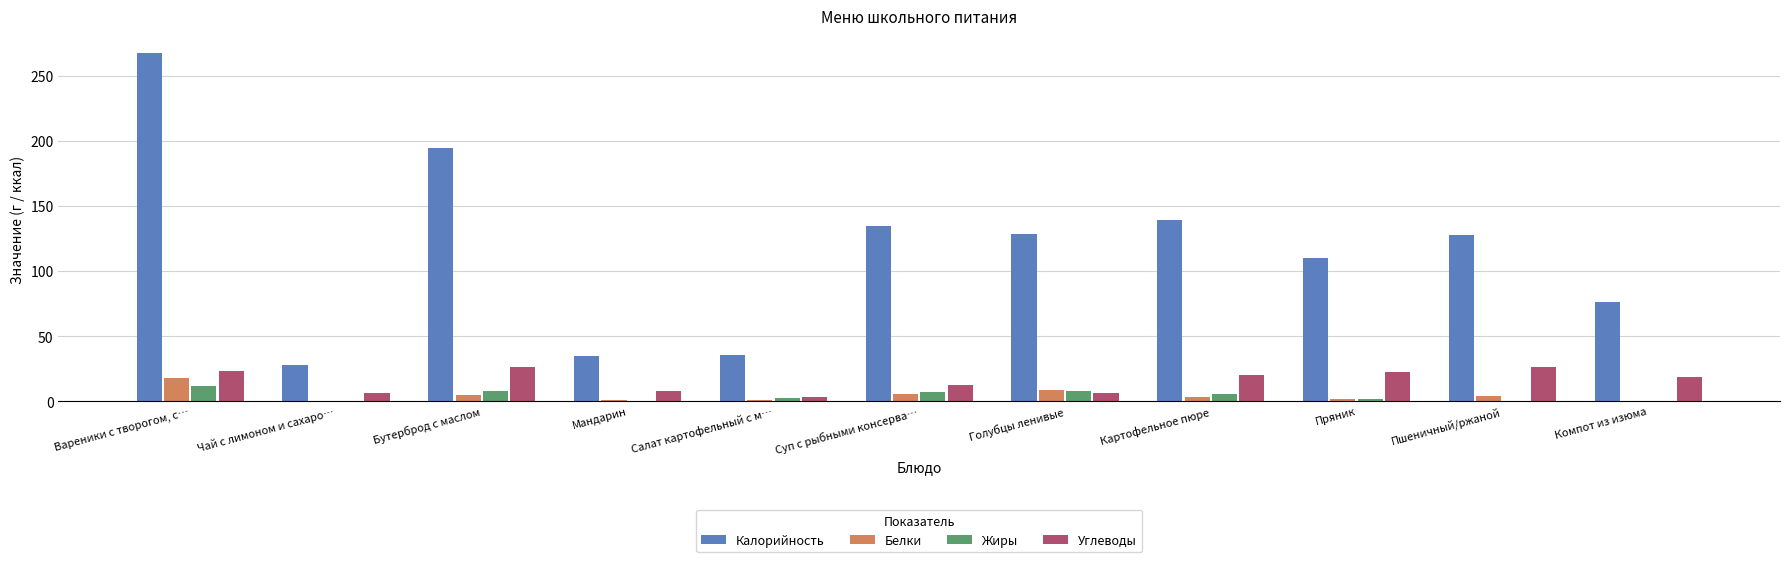

What is the approximate value of Белки at Салат картофельный с м…?

0.8